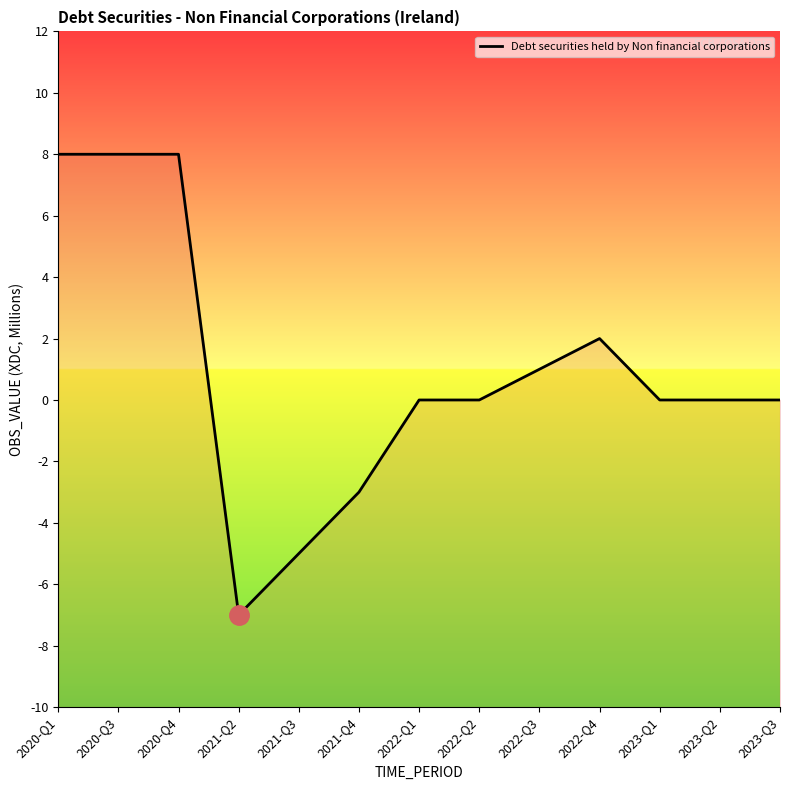

How many categories are shown in the chart?

13